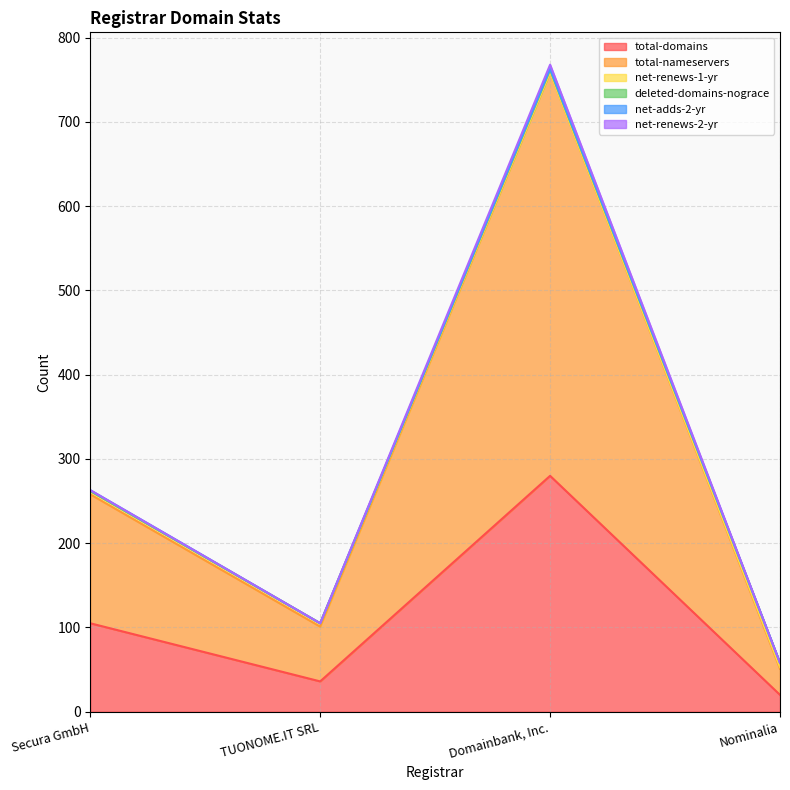

Which has a higher value, TUONOME.IT SRL or Domainbank, Inc.?

Domainbank, Inc.